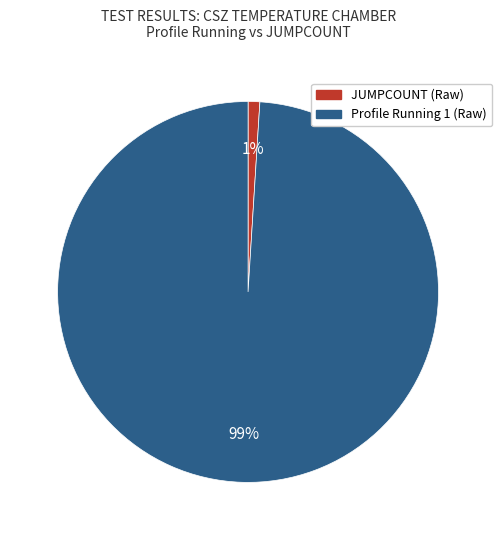

To the nearest percent, what is the difference between the Profile Running 1 (Raw) and JUMPCOUNT (Raw) slice percentages?

98%